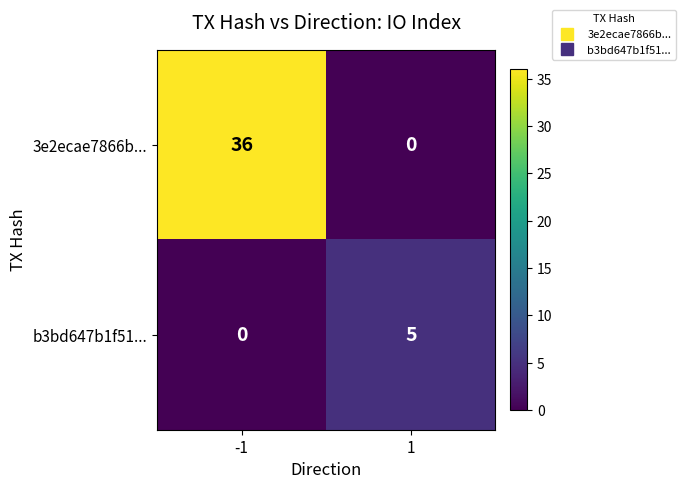

The value of b3bd647b1f51... at -1 is 3. True or false?

False